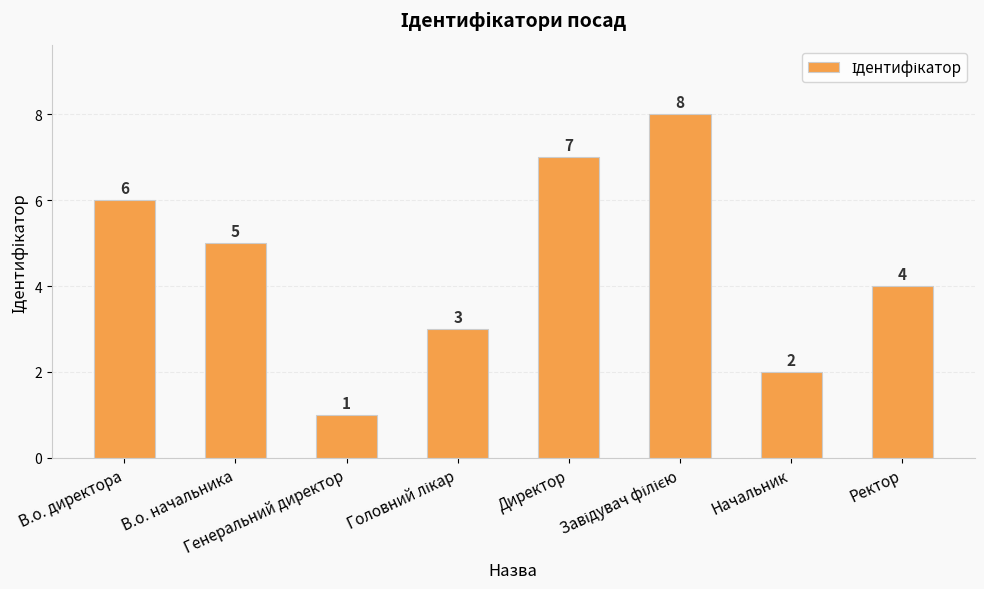

The chart shows a value of 4 at Ректор. True or false?

True